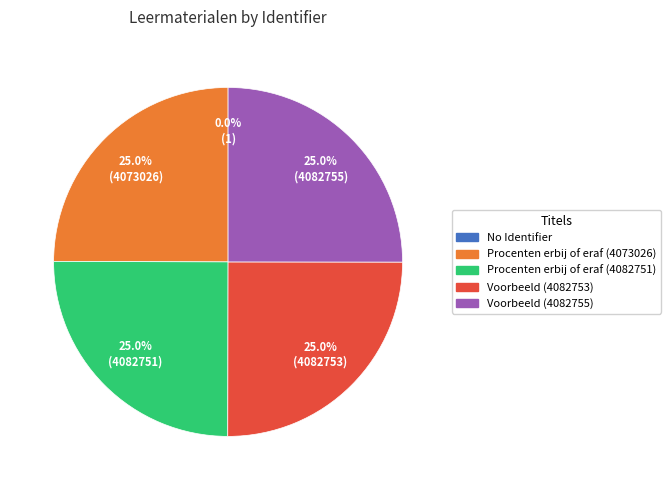

Does any single category account for the majority?

No